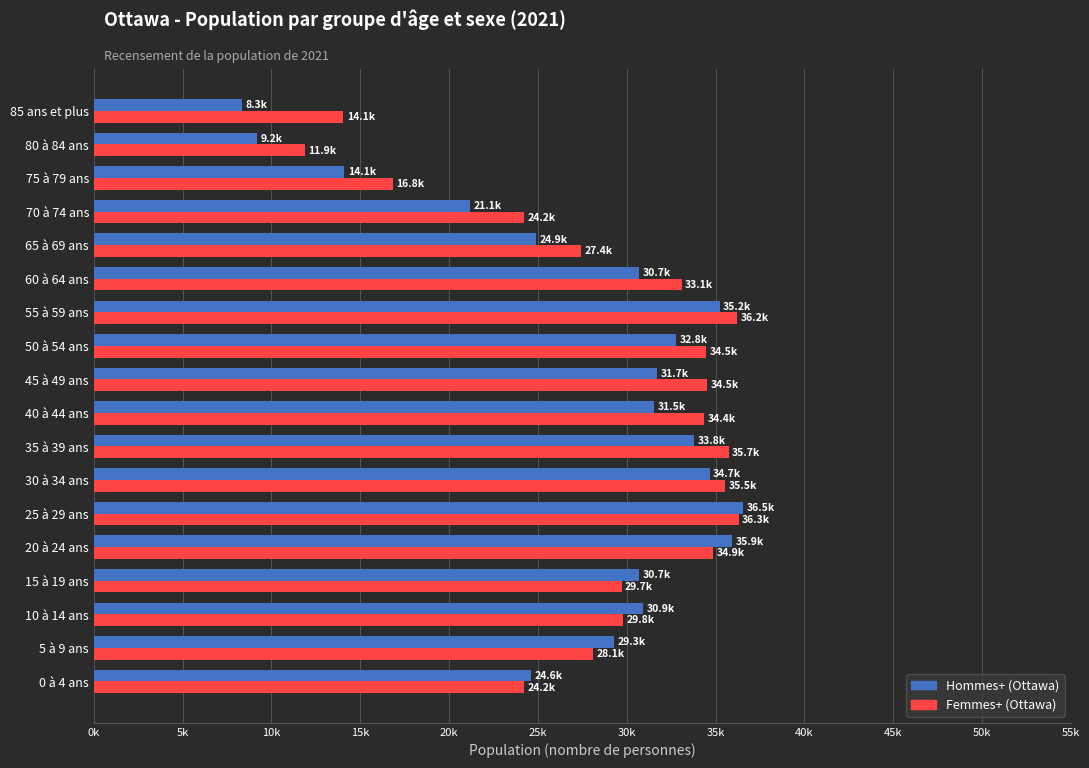

What are all the series names shown in the legend?

Hommes+ (Ottawa), Femmes+ (Ottawa)